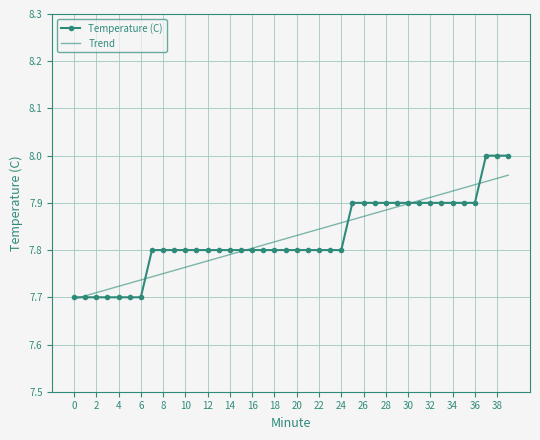

List the series in order of their peak value, lowest first.

Trend, Temperature (C)